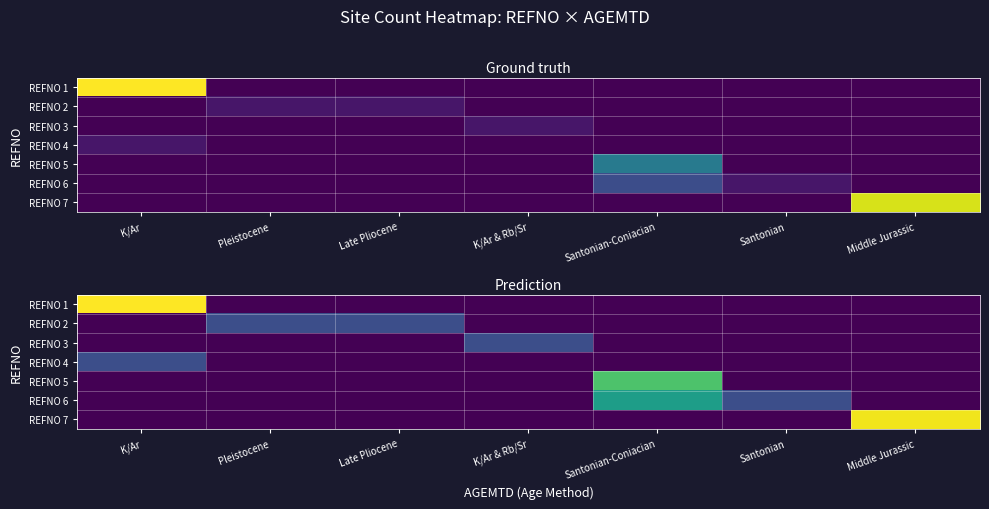

Rank the series by their maximum value, from highest to lowest.

REFNO 1, REFNO 7, REFNO 5, REFNO 6, REFNO 2, REFNO 3, REFNO 4